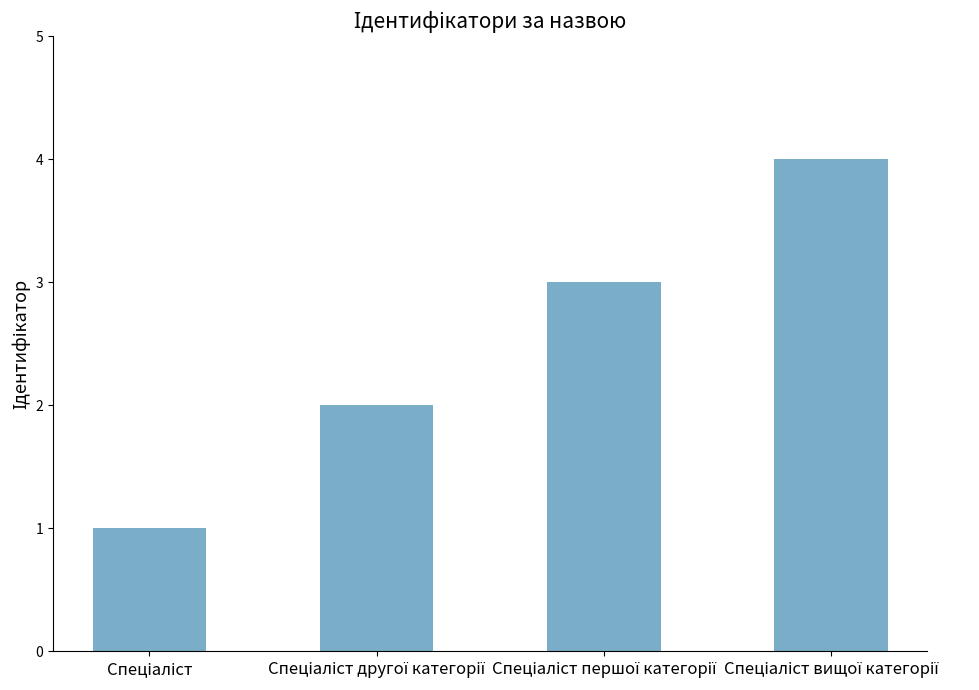

How many distinct data groups are displayed?

1